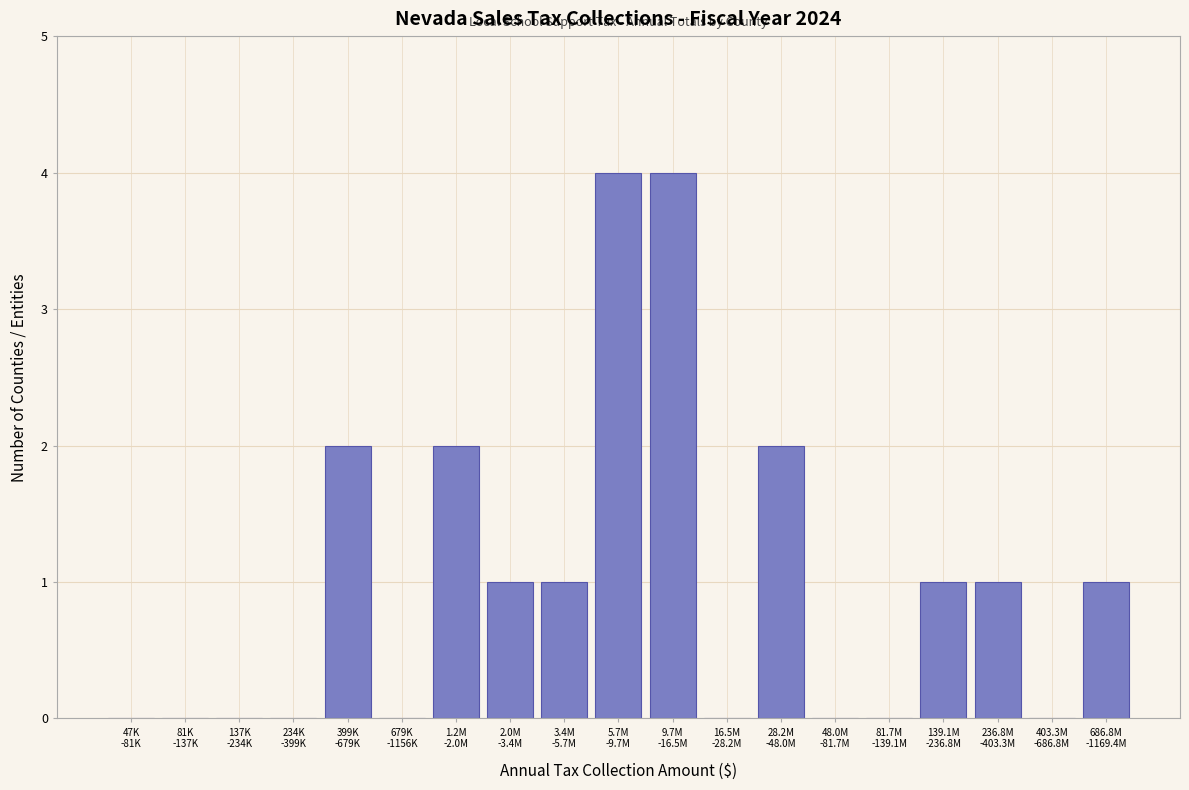

What is the maximum value shown in the chart?

4